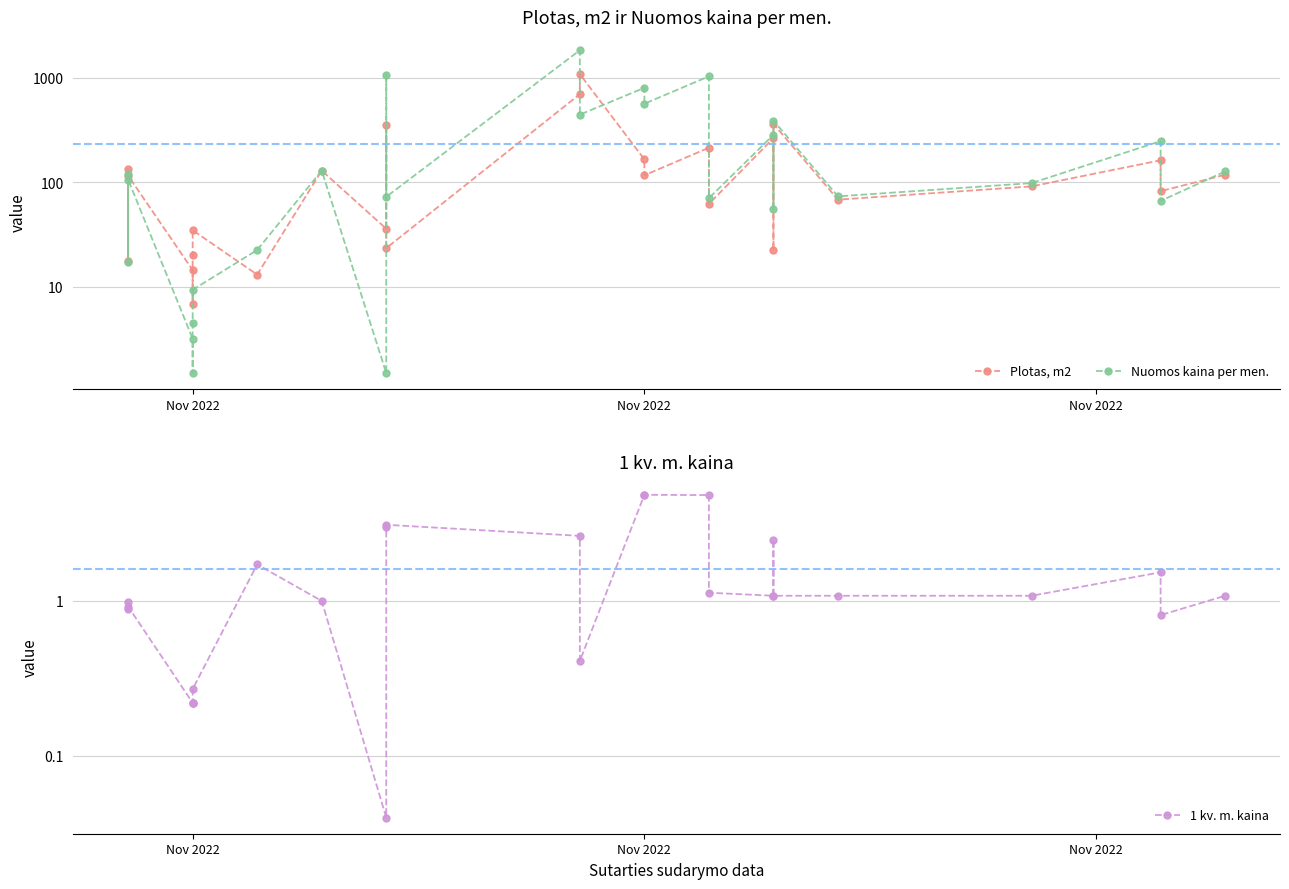

Reading left to right, transcribe all the data shown in this chart.

Plotas, m2: 135.6	17.7	116.1	14.5	6.8	20.3	34.9	13.1	129.9	36.0	356.3	23.5	700.2	1087.0	166.4	117.1	215.1	62.3	265.6	22.6	363.6	68.5	91.7	163.0	82.5	118.6
Nuomos kaina per men.: 120.0	17.2	106.6	3.2	1.5	4.5	9.4	22.6	129.9	1.5	1068.9	72.8	1842.7	445.7	805.7	566.8	1036.5	70.7	285.6	56.2	391.0	73.6	98.6	248.8	66.6	127.5
1 kv. m. kaina: 0.9	1.0	0.9	0.2	0.2	0.2	0.3	1.7	1.0	0.0	3.0	3.1	2.6	0.4	4.8	4.8	4.8	1.1	1.1	2.5	1.1	1.1	1.1	1.5	0.8	1.1